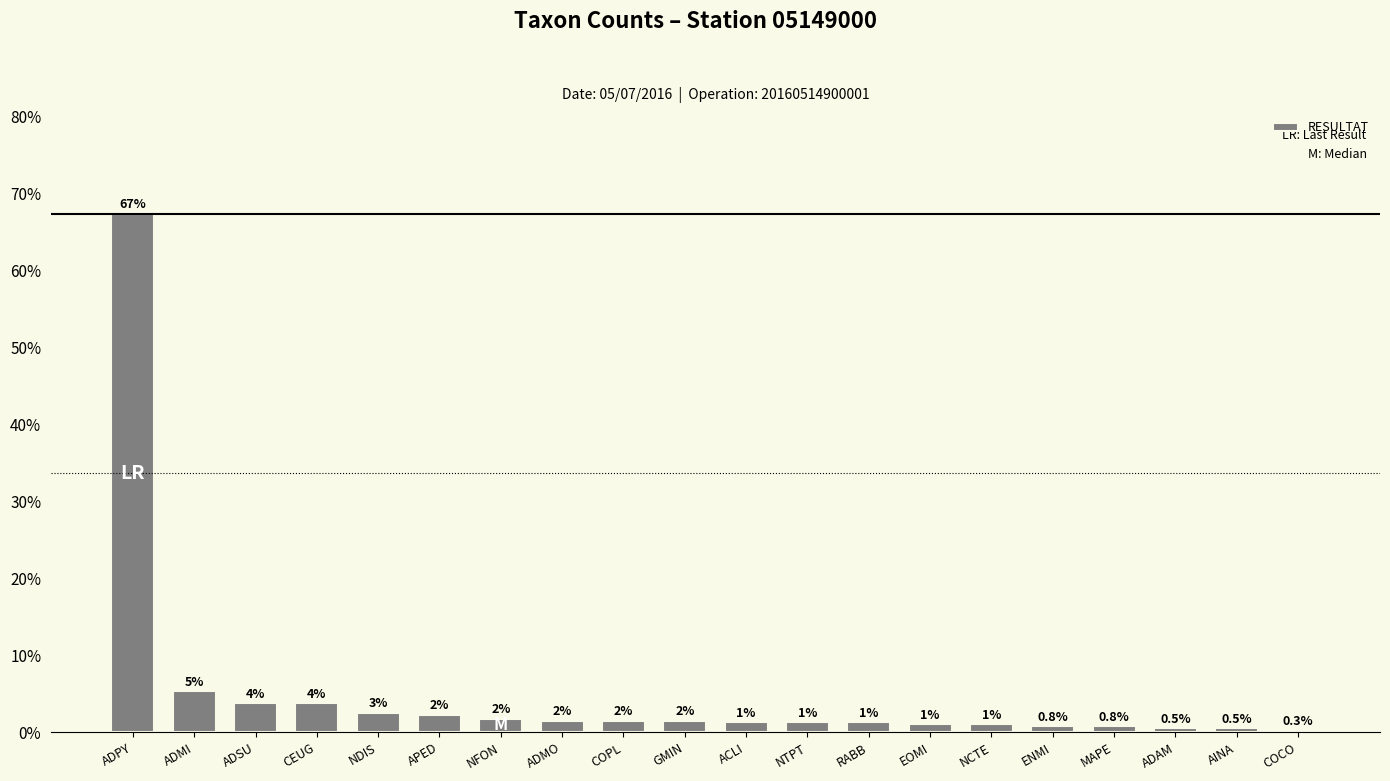

What is the difference between the maximum and second lowest values?

66.8